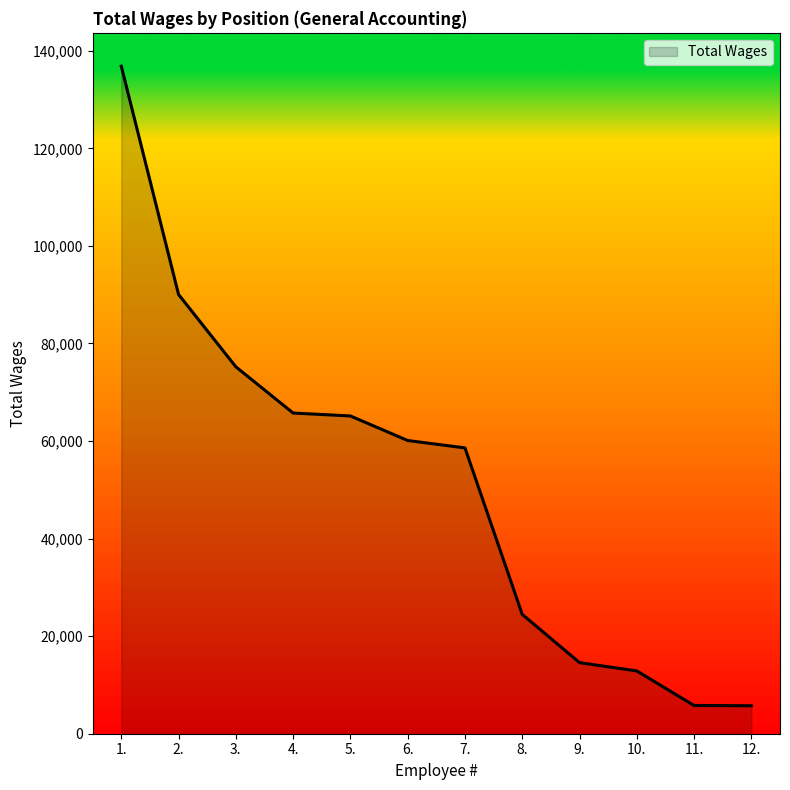

What is the greatest value displayed?

136829